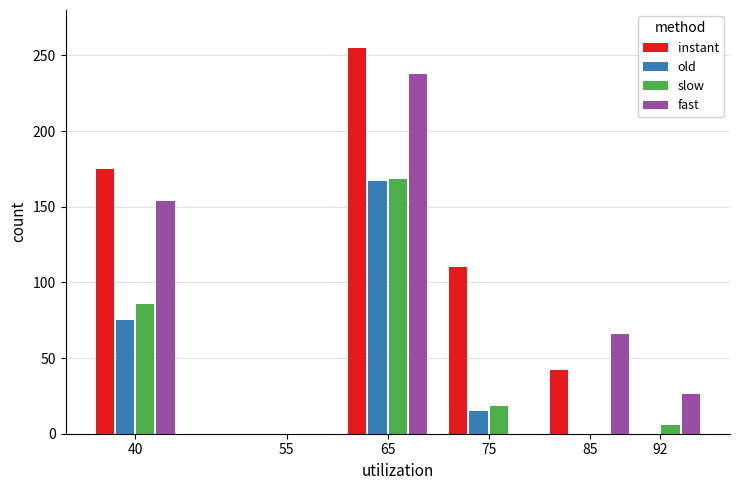

Is the value of fast at 85 greater than the value of slow at 65?

No